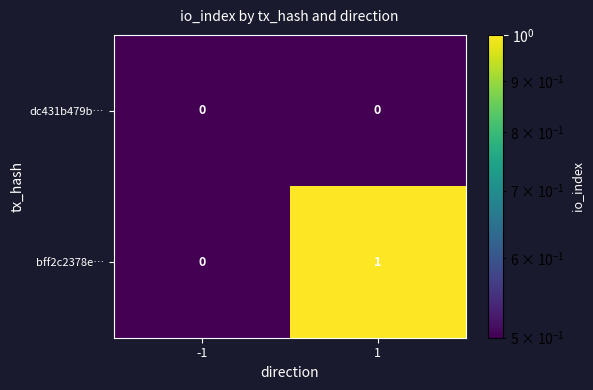

Which category has the highest value across all series?

1